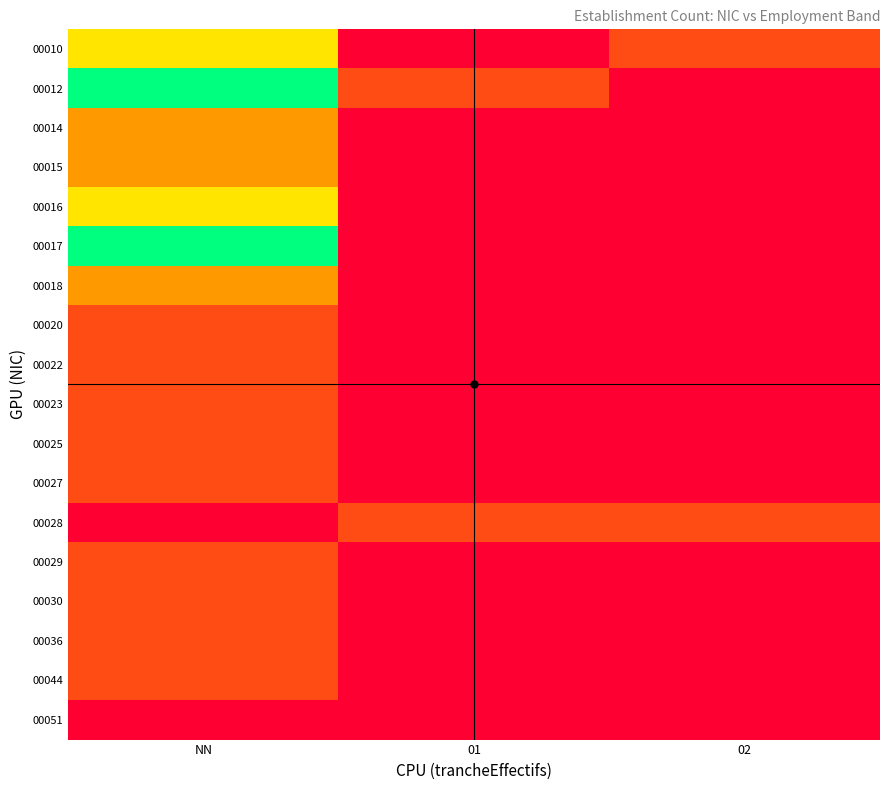

Reading right to left, extract all data points from this chart.

00010: 02=0.2	01=0.0	NN=0.6
00012: 02=0.0	01=0.2	NN=1.0
00014: 02=0.0	01=0.0	NN=0.4
00015: 02=0.0	01=0.0	NN=0.4
00016: 02=0.0	01=0.0	NN=0.6
00017: 02=0.0	01=0.0	NN=1.0
00018: 02=0.0	01=0.0	NN=0.4
00020: 02=0.0	01=0.0	NN=0.2
00022: 02=0.0	01=0.0	NN=0.2
00023: 02=0.0	01=0.0	NN=0.2
00025: 02=0.0	01=0.0	NN=0.2
00027: 02=0.0	01=0.0	NN=0.2
00028: 02=0.2	01=0.2	NN=0.0
00029: 02=0.0	01=0.0	NN=0.2
00030: 02=0.0	01=0.0	NN=0.2
00036: 02=0.0	01=0.0	NN=0.2
00044: 02=0.0	01=0.0	NN=0.2
00051: 02=0.0	01=0.0	NN=0.0